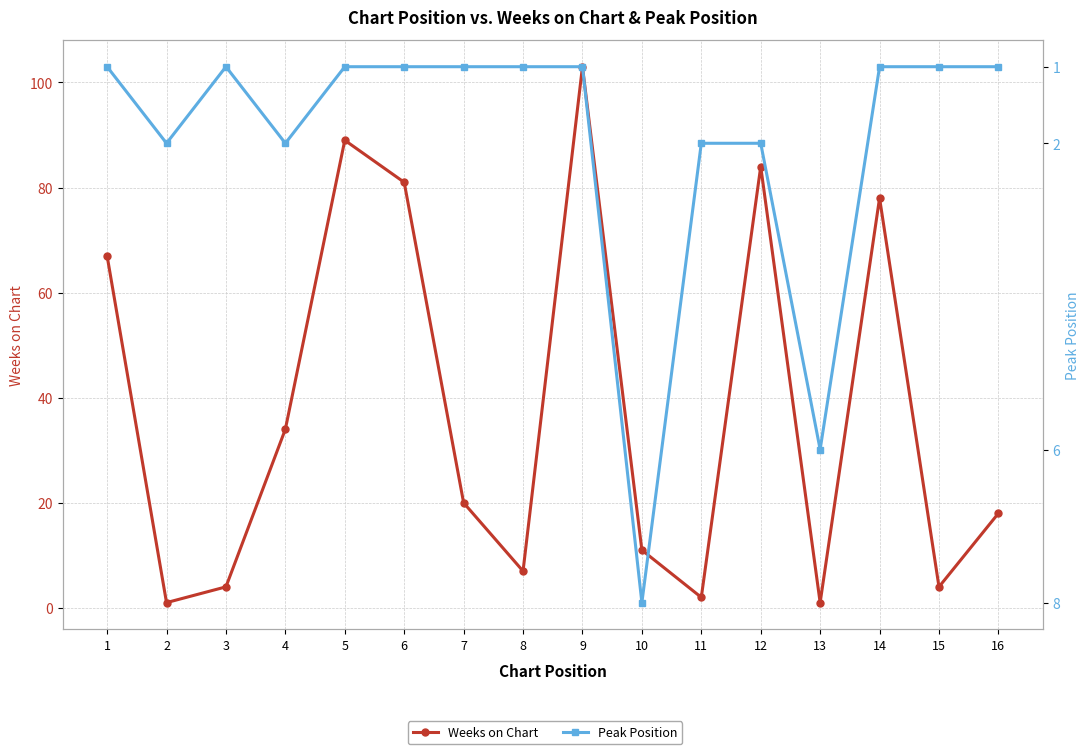

What is the sum of all Peak Position values?

32